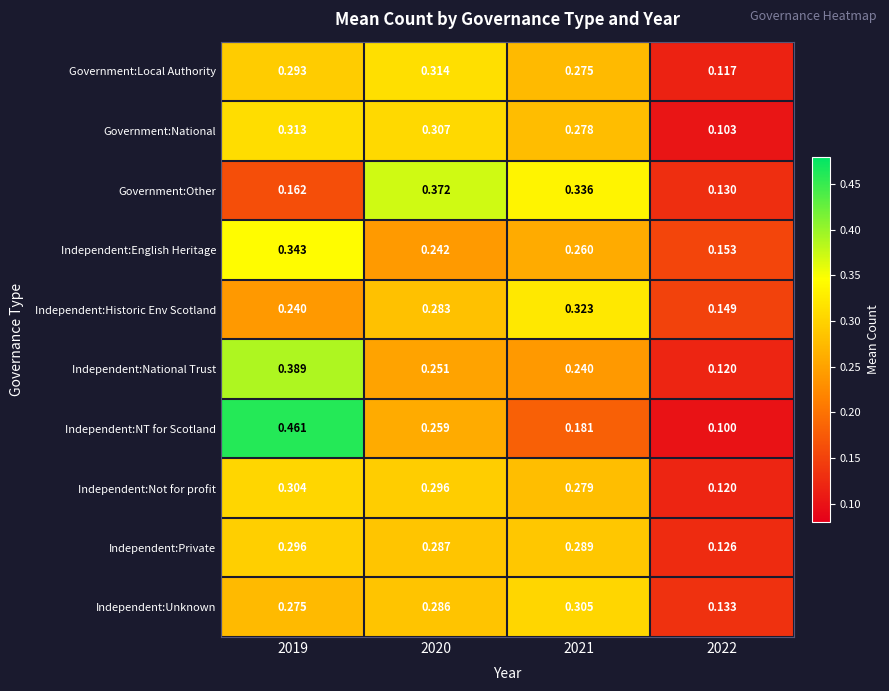

Is the value of Independent:Private at 2022 greater than the value of Independent:Historic Env Scotland at 2022?

No